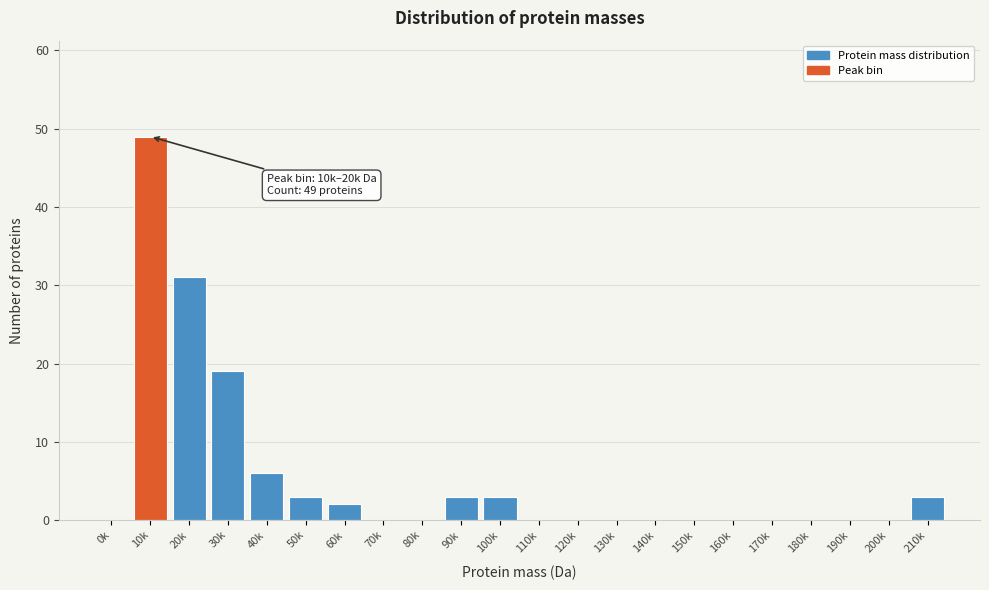

Reading left to right, extract all data points from this chart.

0k=0	10k=49	20k=31	30k=19	40k=6	50k=3	60k=2	70k=0	80k=0	90k=3	100k=3	110k=0	120k=0	130k=0	140k=0	150k=0	160k=0	170k=0	180k=0	190k=0	200k=0	210k=3